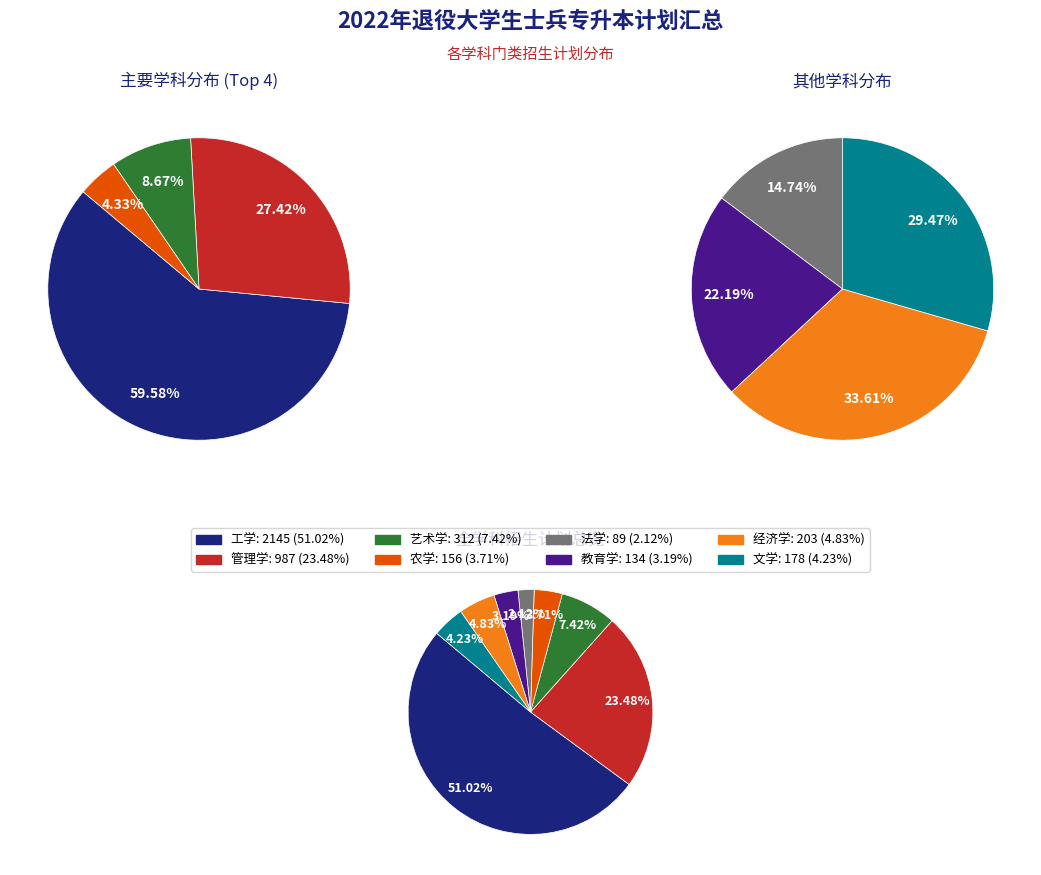

Is it true that 艺术学 is 13% of the pie?

False